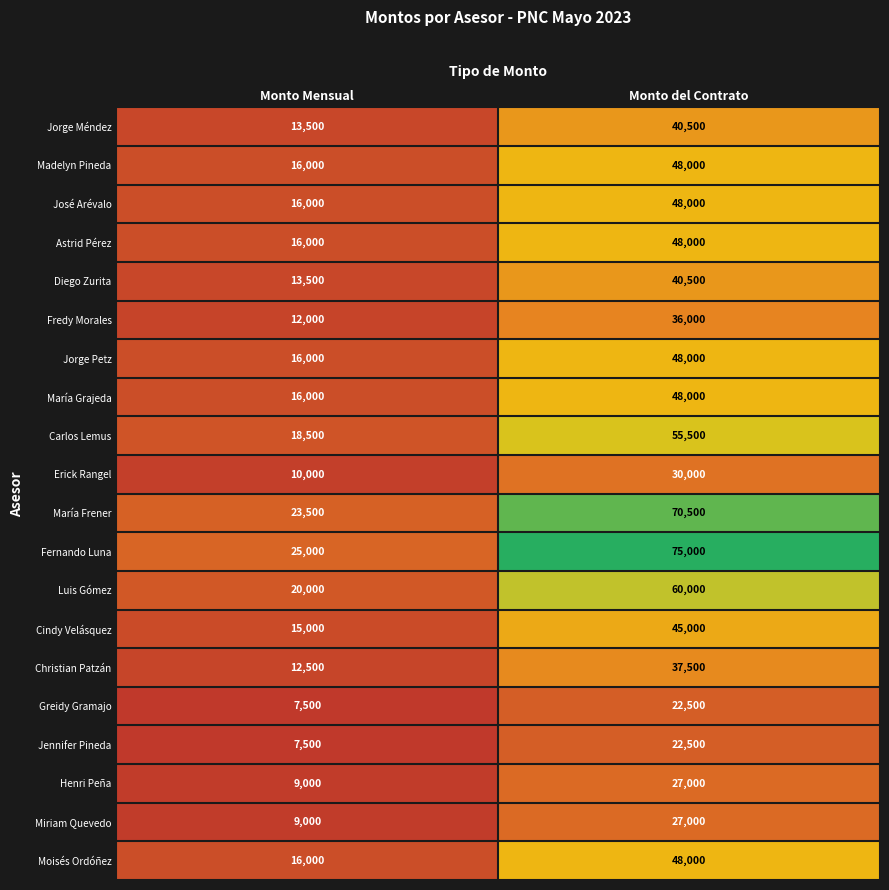

Is it true that Greidy Gramajo equals 7500 at Monto Mensual?

True